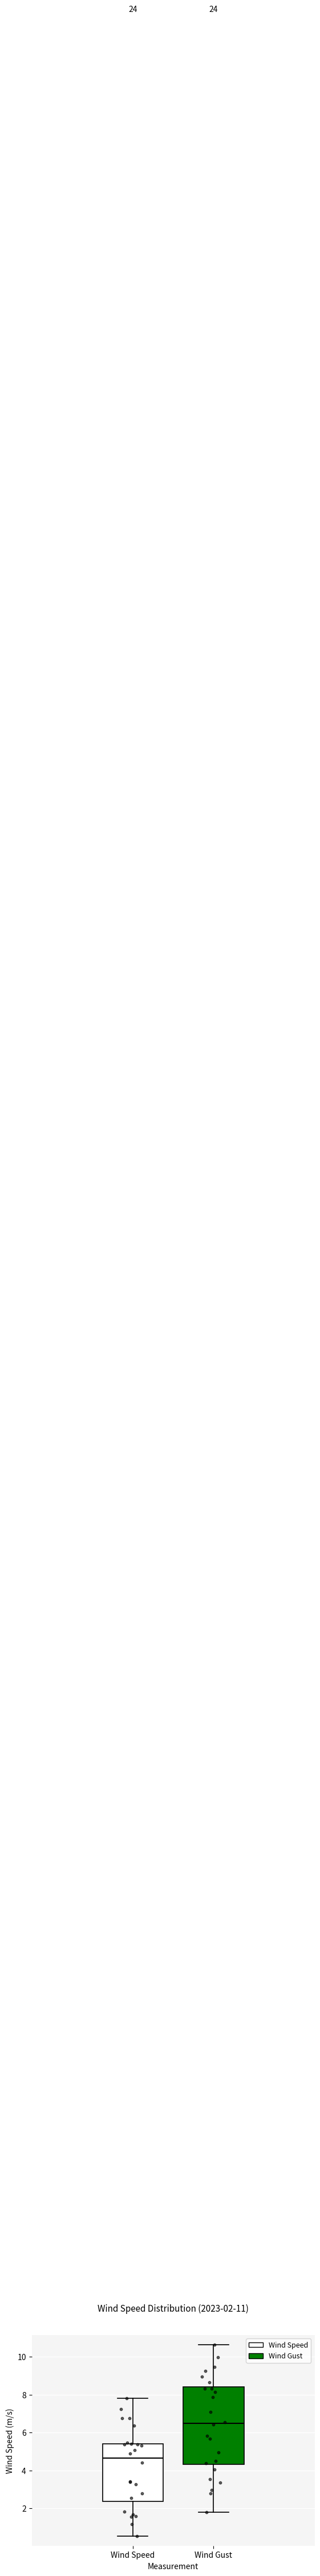

Which box's median line is the highest?

Wind Gust